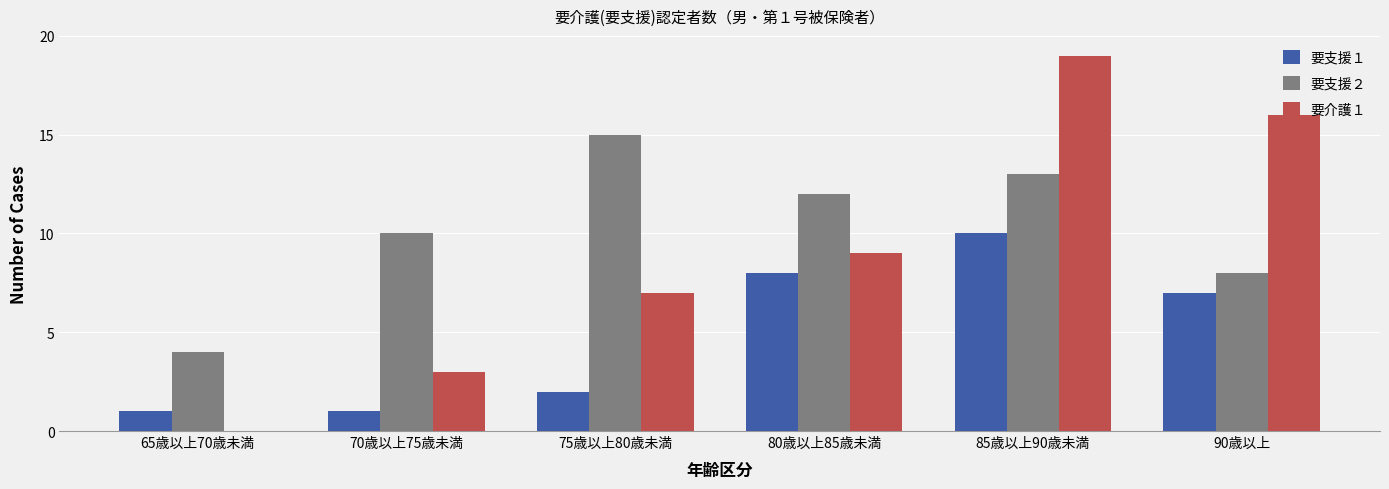

Reading left to right, what are all the values shown in this chart?

要支援１: 65歳以上70歳未満=1	70歳以上75歳未満=1	75歳以上80歳未満=2	80歳以上85歳未満=8	85歳以上90歳未満=10	90歳以上=7
要支援２: 65歳以上70歳未満=4	70歳以上75歳未満=10	75歳以上80歳未満=15	80歳以上85歳未満=12	85歳以上90歳未満=13	90歳以上=8
要介護１: 65歳以上70歳未満=0	70歳以上75歳未満=3	75歳以上80歳未満=7	80歳以上85歳未満=9	85歳以上90歳未満=19	90歳以上=16